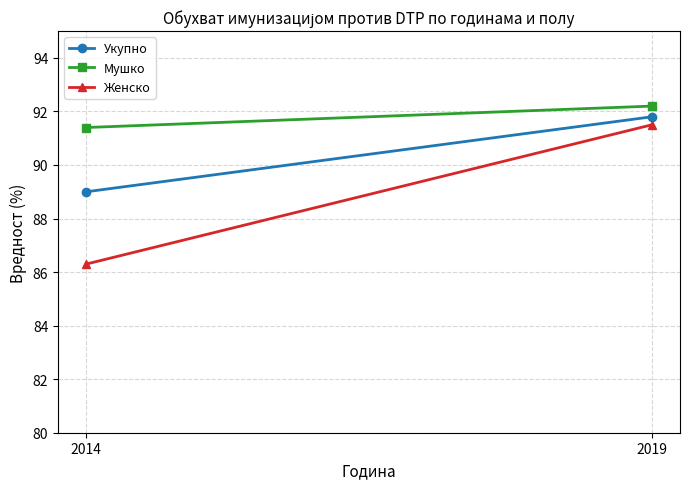

Reading left to right, transcribe all the data shown in this chart.

Укупно: 89.0	91.8
Мушко: 91.4	92.2
Женско: 86.3	91.5